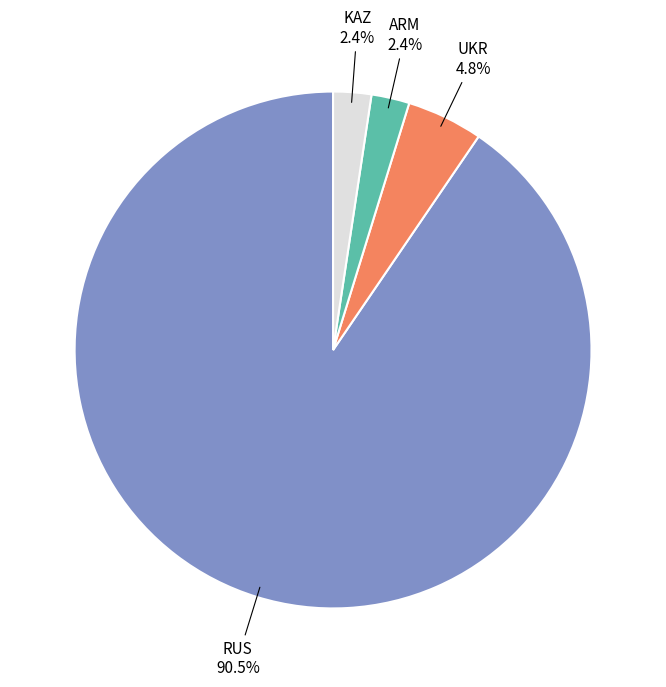

How many segments does this pie chart have?

4